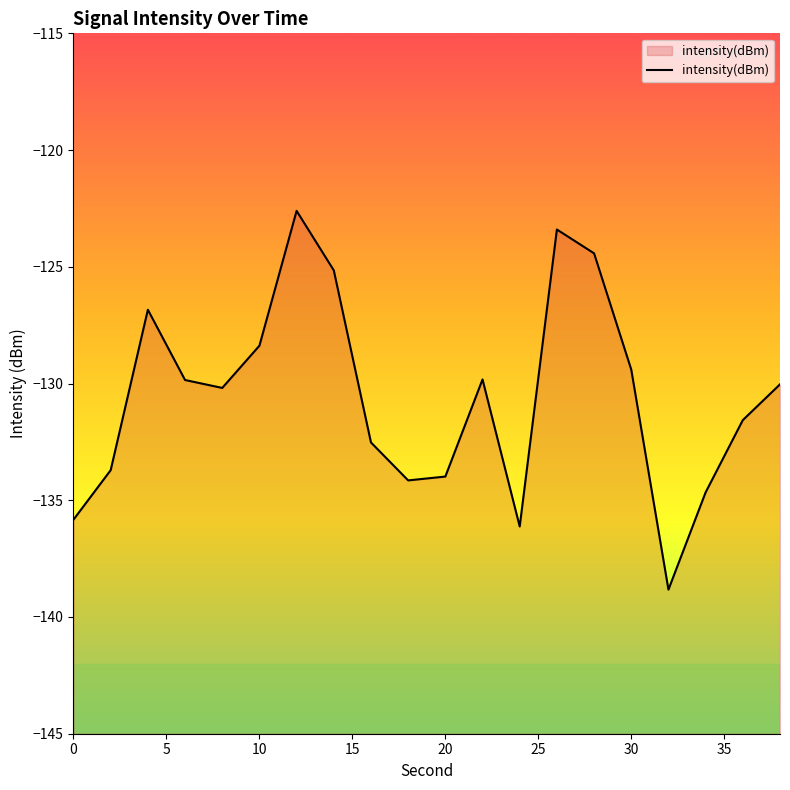

What is the difference between the maximum and minimum values?

16.2